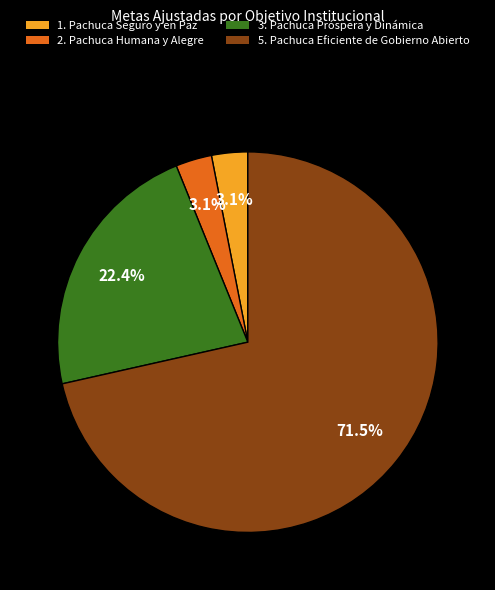

What is the largest slice in the pie chart?

5. Pachuca Eficiente de Gobierno Abierto